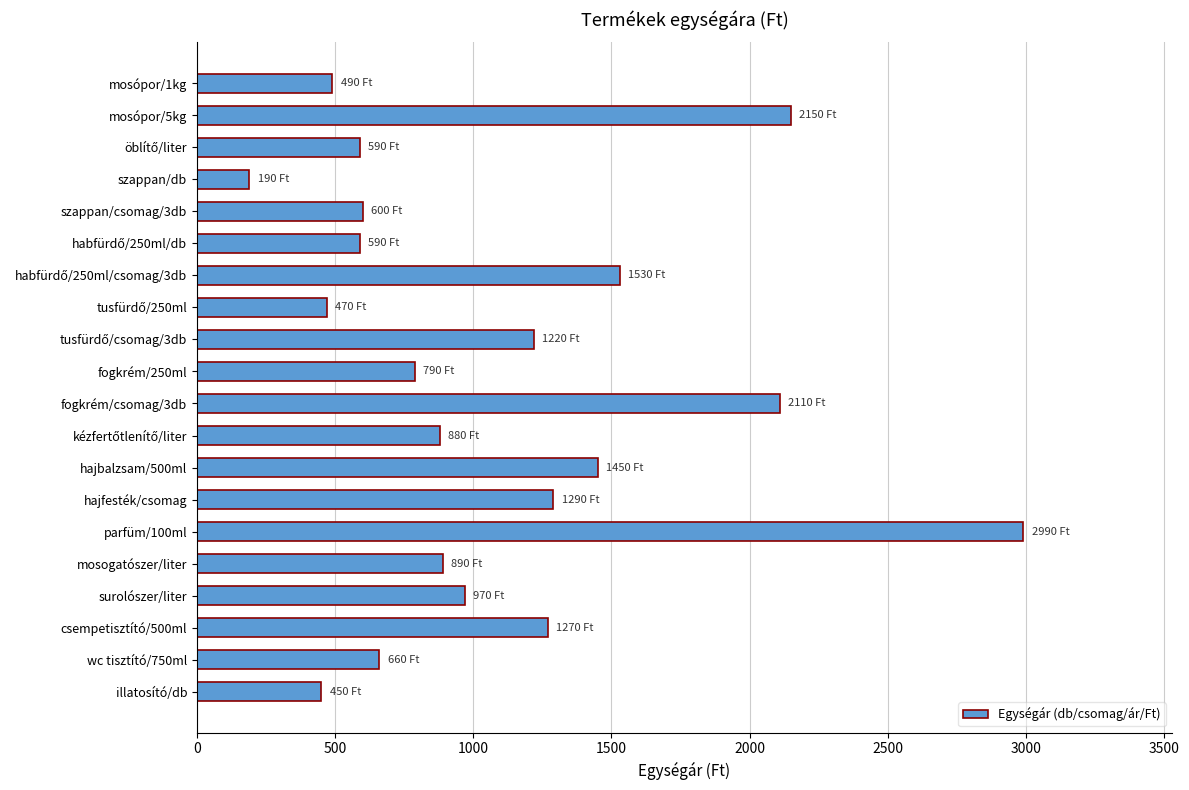

What is the label of the 1st bar from the top?

mosópor/1kg